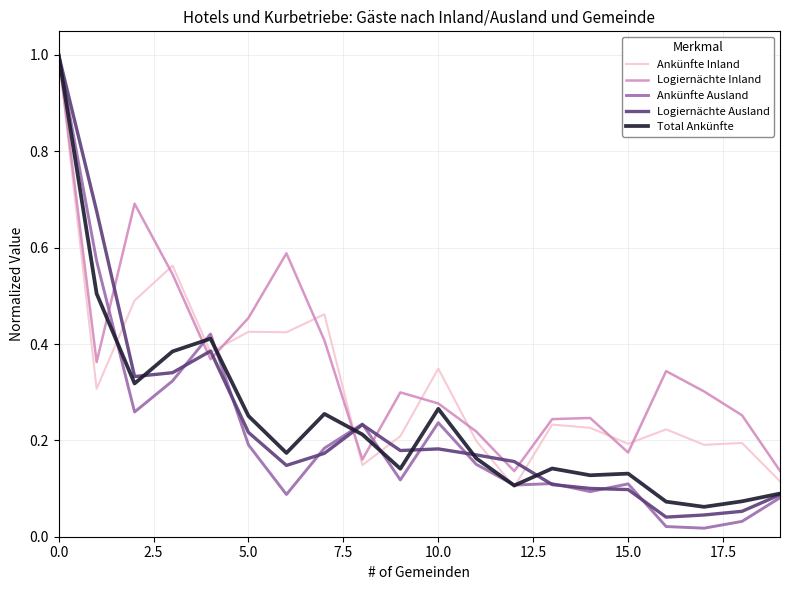

What is the maximum value shown in the chart?

1.0